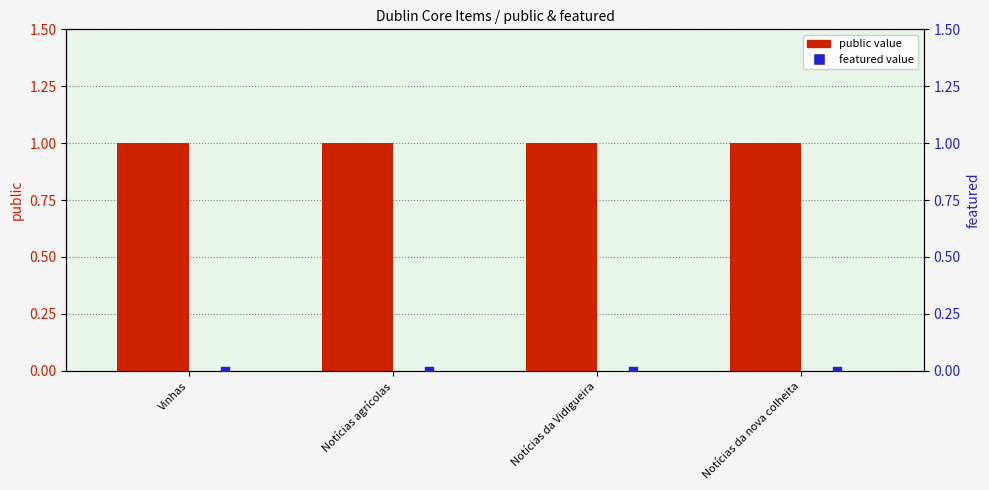

Is the value of public at Notícias da Vidigueira greater than the value of featured at Notícias da Vidigueira?

Yes